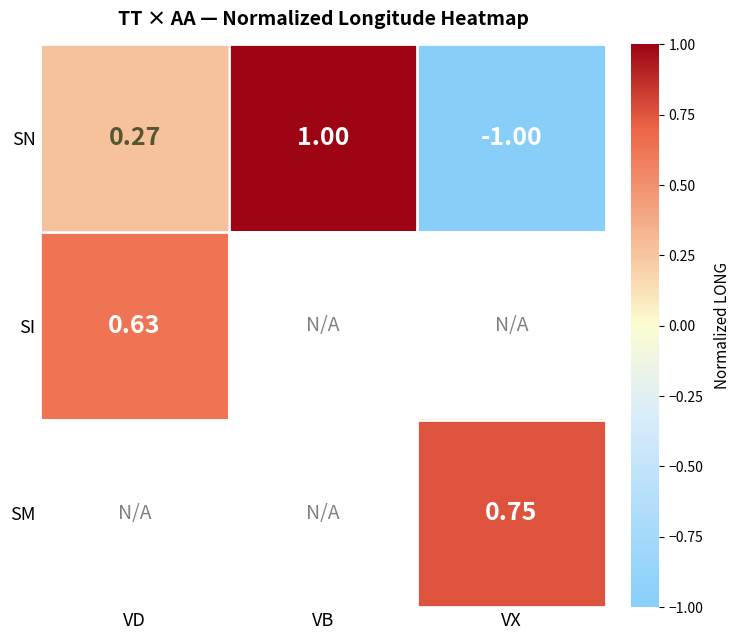

Which category has the lowest value in the SN series?

VX